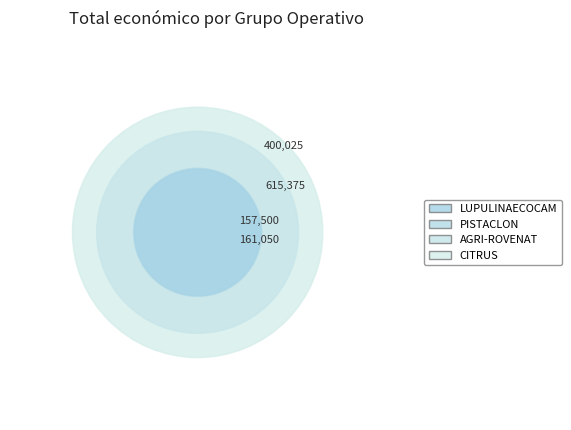

Is there a majority slice in this chart?

No